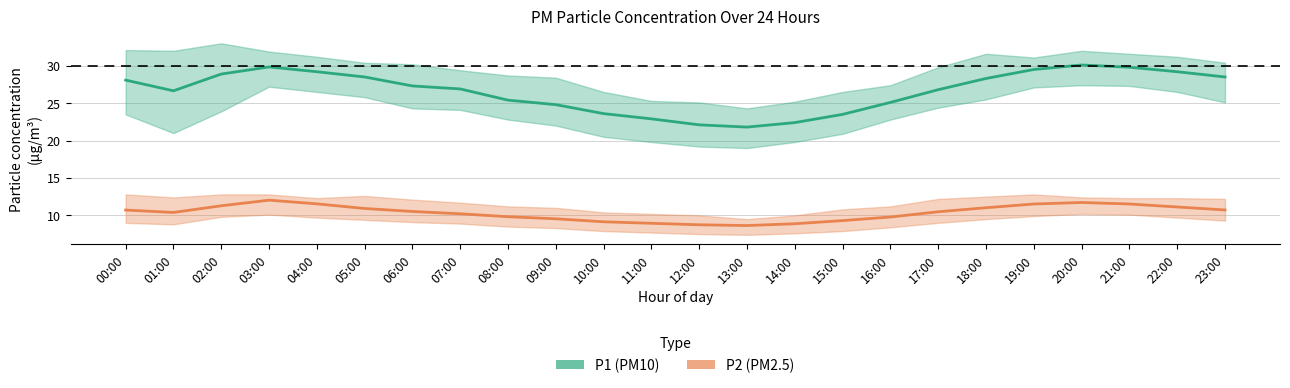

List the series in order of their overall mean, highest first.

P1 (PM10), P2 (PM2.5)